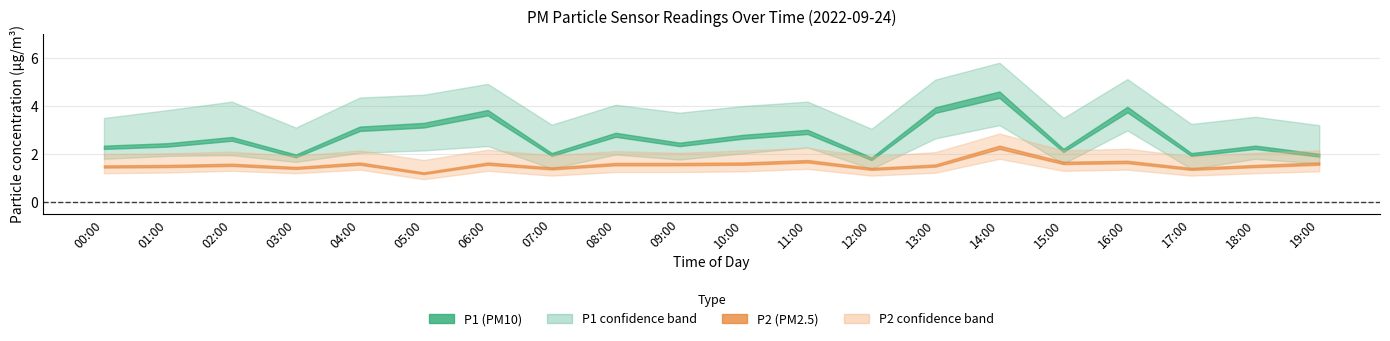

Is the value of P2_upper at 01:00 greater than the value of P1 at 19:00?

Yes